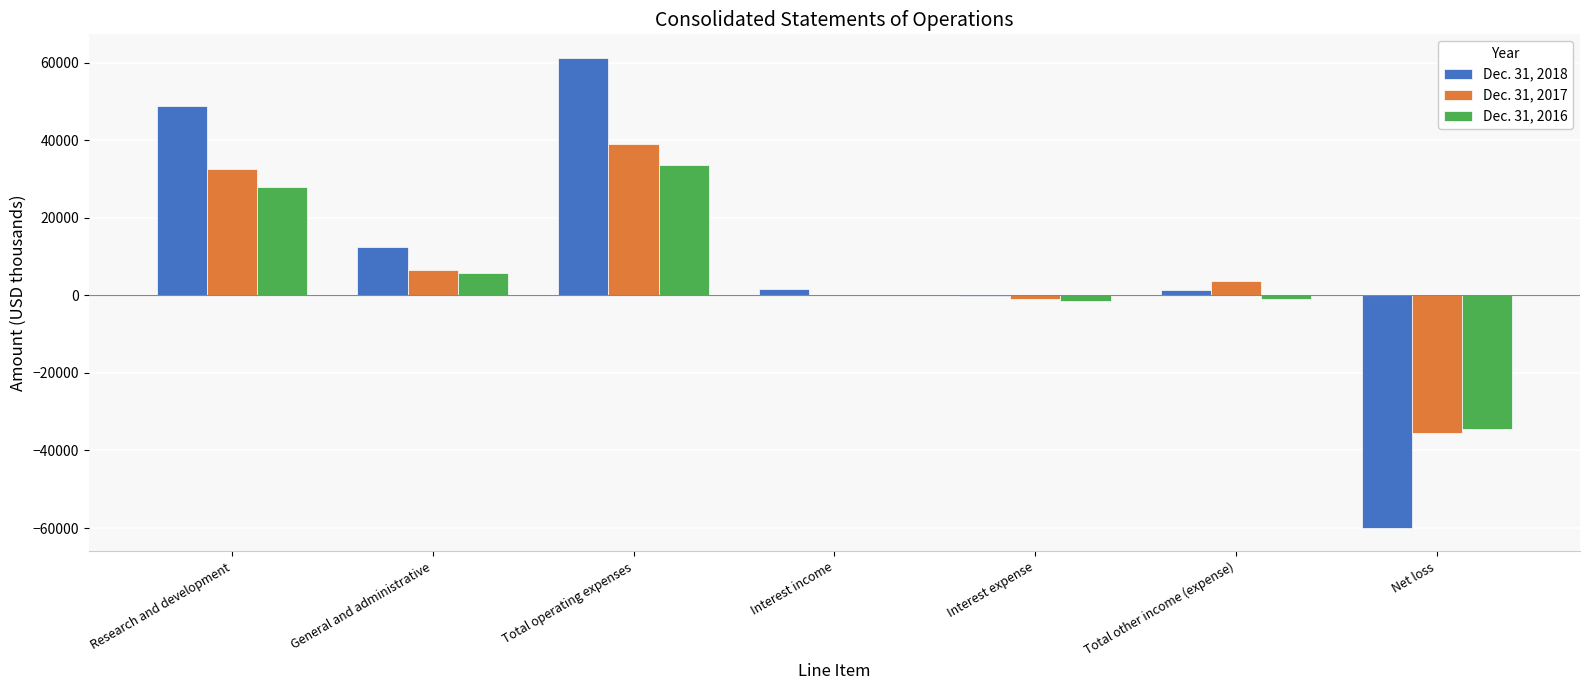

Is the value of Dec. 31, 2017 at Total operating expenses greater than the value of Dec. 31, 2016 at Research and development?

Yes